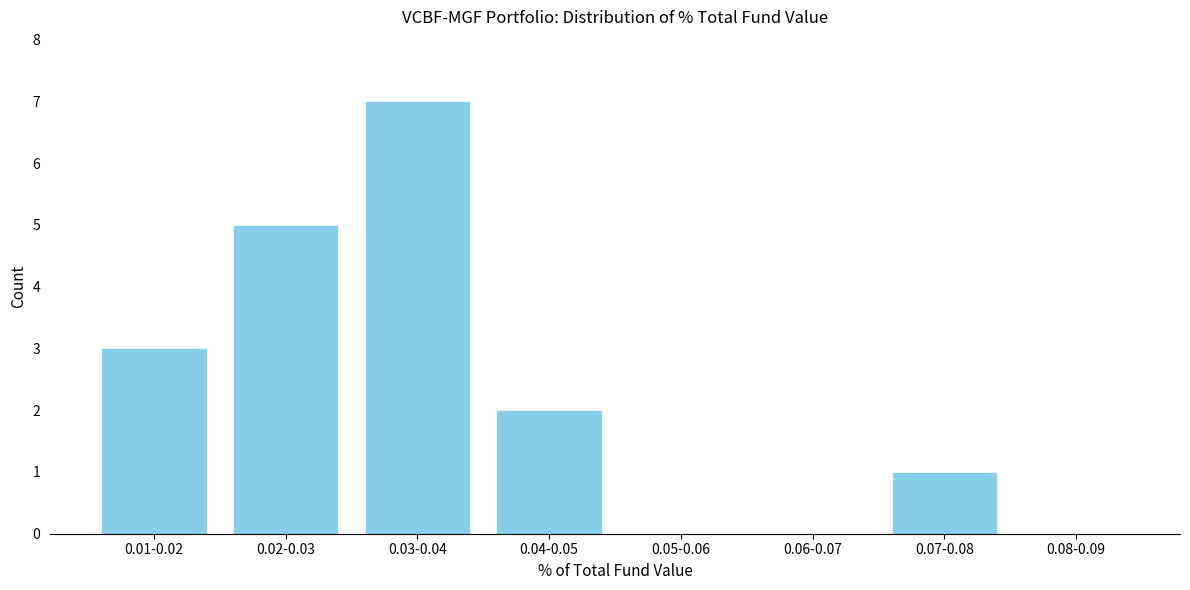

Reading left to right, what are all the values shown in this chart?

0.01-0.02=3	0.02-0.03=5	0.03-0.04=7	0.04-0.05=2	0.05-0.06=0	0.06-0.07=0	0.07-0.08=1	0.08-0.09=0